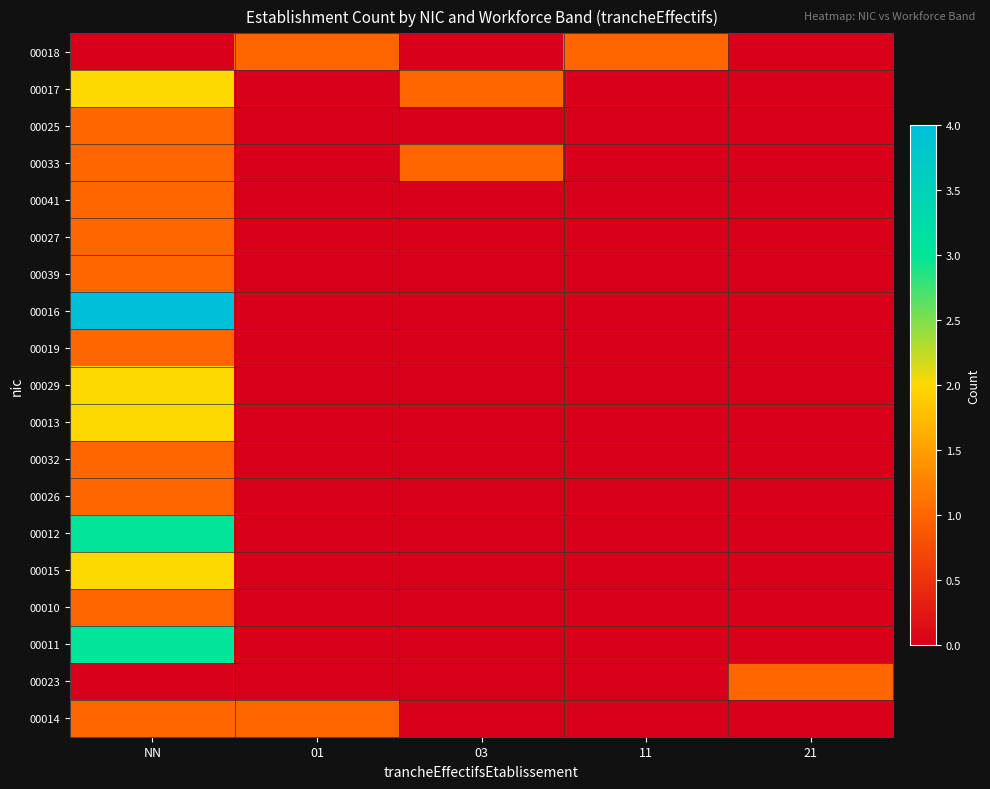

What is the spread (max minus min) of values at 11?

1